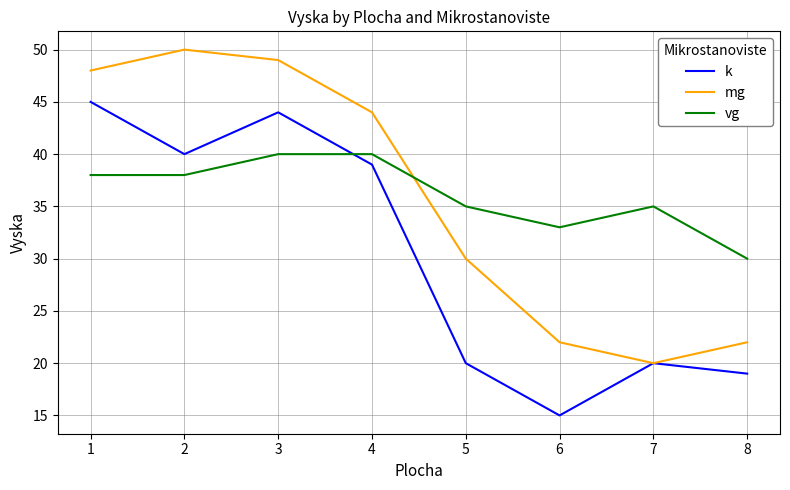

Where do vg and mg first cross each other?

4 and 5